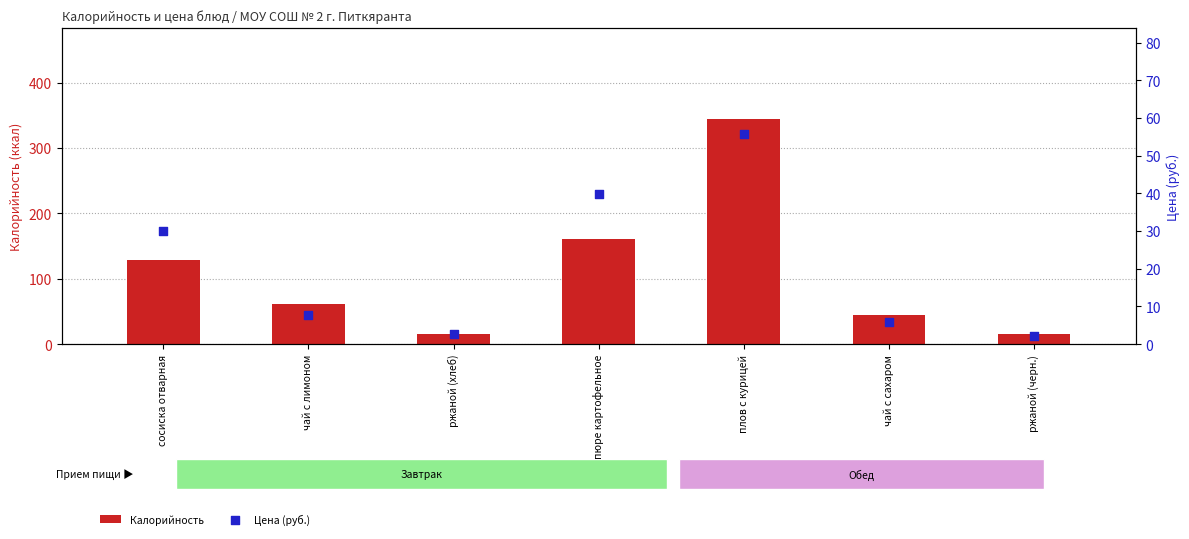

Which series reaches the maximum Y coordinate?

Калорийность